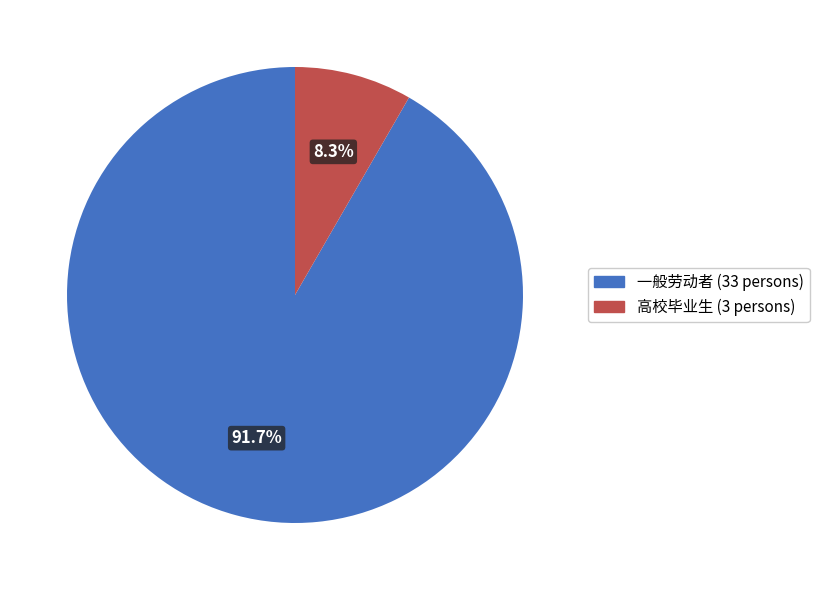

Which slice is the smallest?

高校毕业生